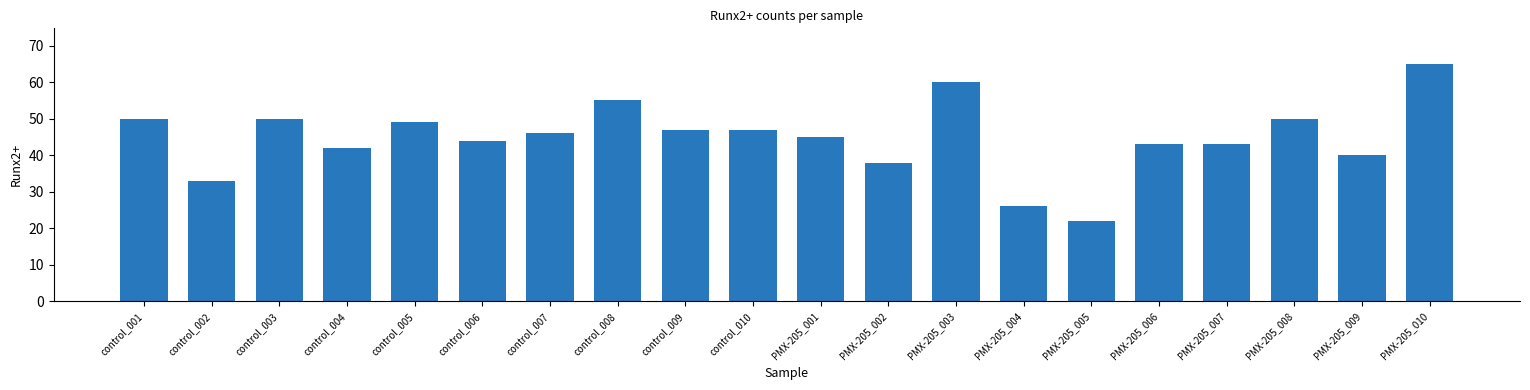

Reading left to right, extract all data points from this chart.

control: 50	33	50	42	49	44	46	55	47	47
PMX-205: 45	38	60	26	22	43	43	50	40	65